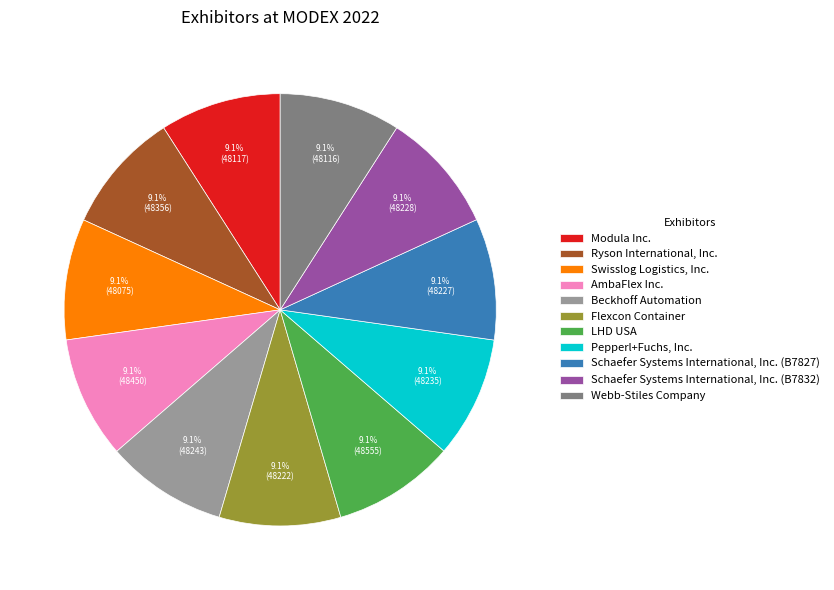

How many segments does this pie chart have?

11